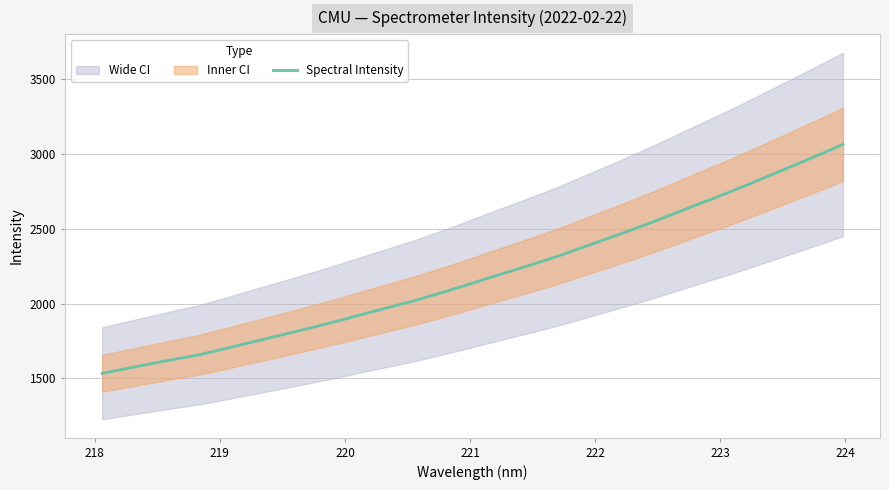

What is the sum of all values?

70219.2